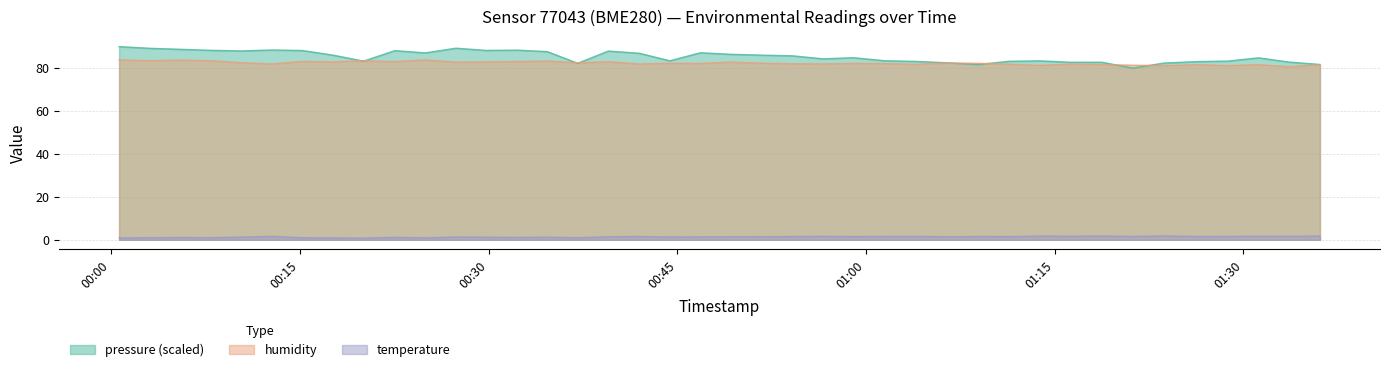

Which category has the highest value in the humidity series?

2023-03-01T00:24:58